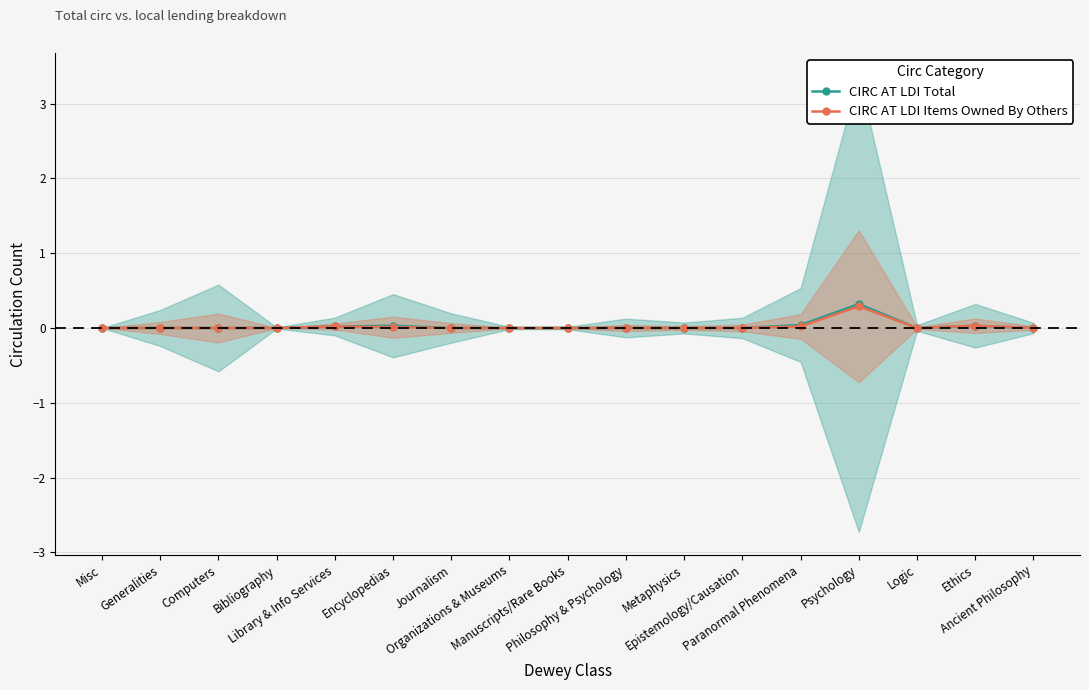

How many lines are shown in the chart?

2